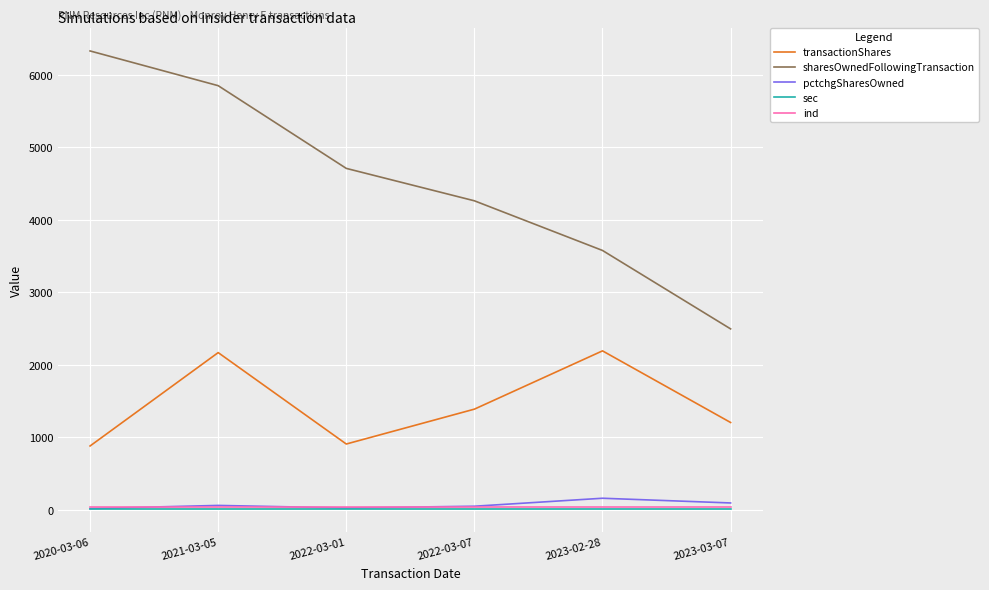

What is the maximum value for transactionShares?

2191